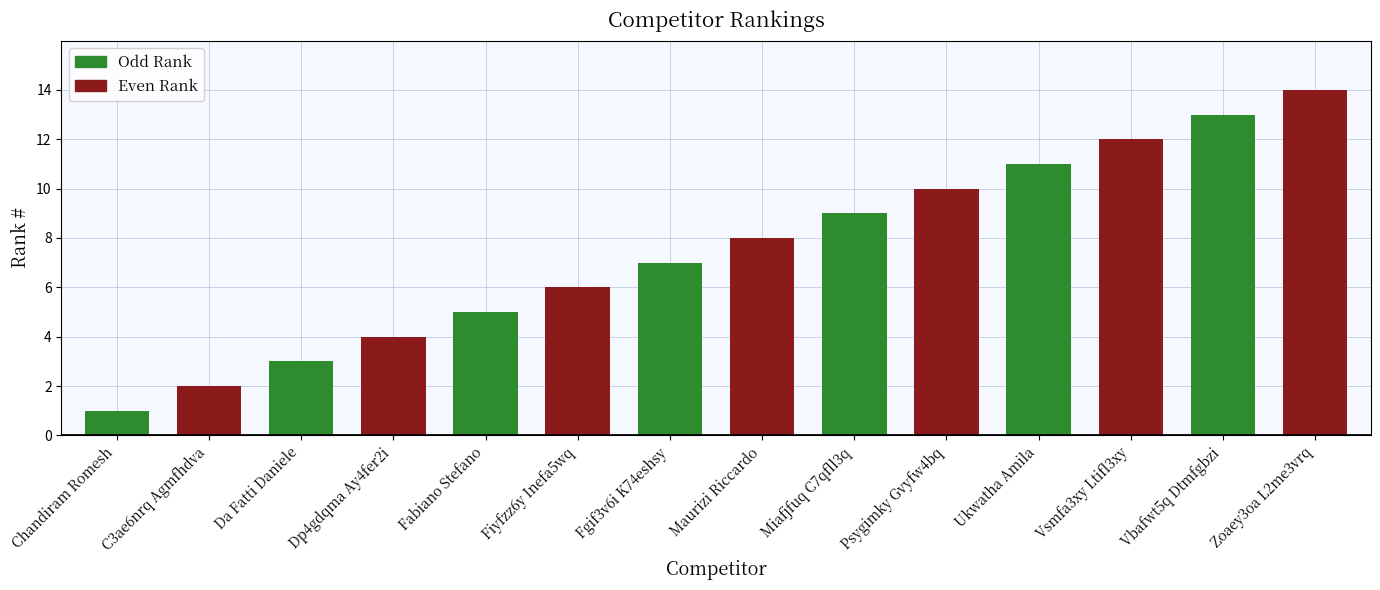

Are the bars horizontal?

No